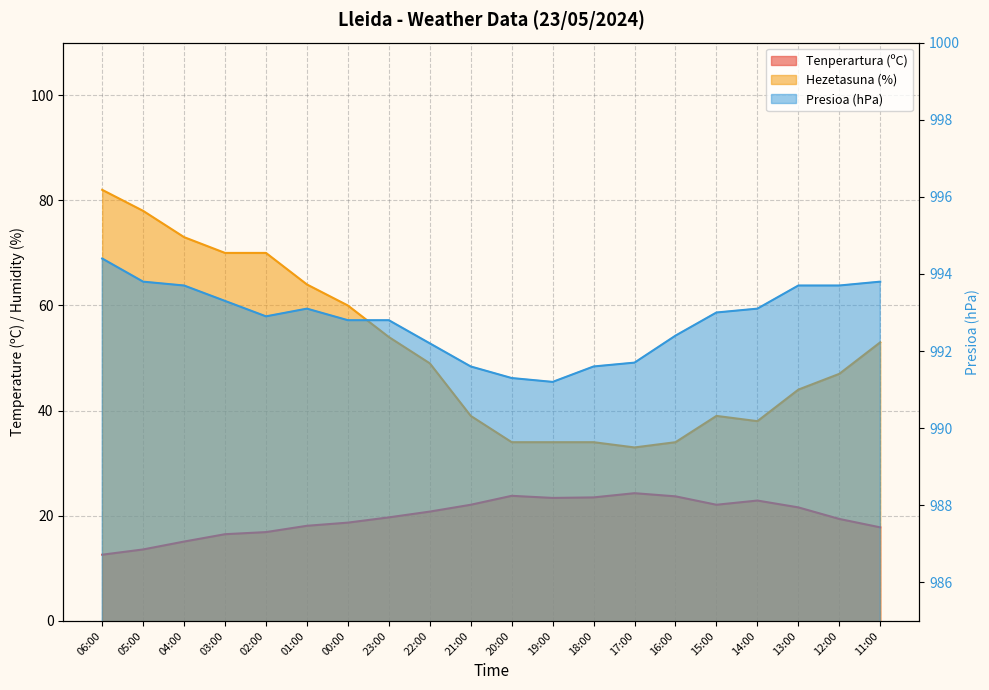

List the labels in order of Hezetasuna (%) value, largest first.

06:00, 05:00, 04:00, 03:00, 02:00, 01:00, 00:00, 23:00, 11:00, 22:00, 12:00, 13:00, 21:00, 15:00, 14:00, 20:00, 19:00, 18:00, 16:00, 17:00